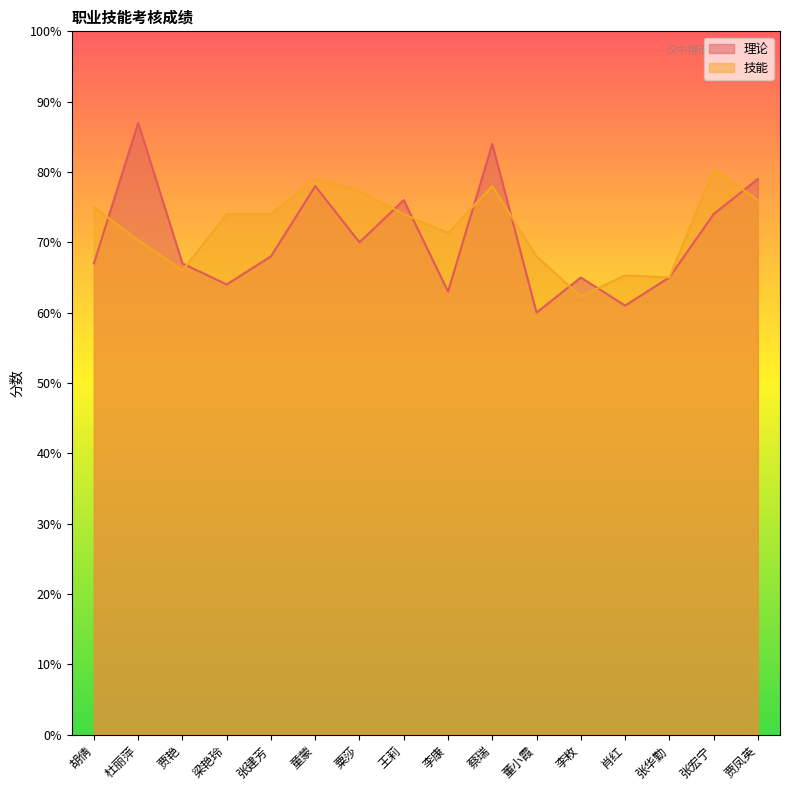

What is the smallest value displayed?

60.0